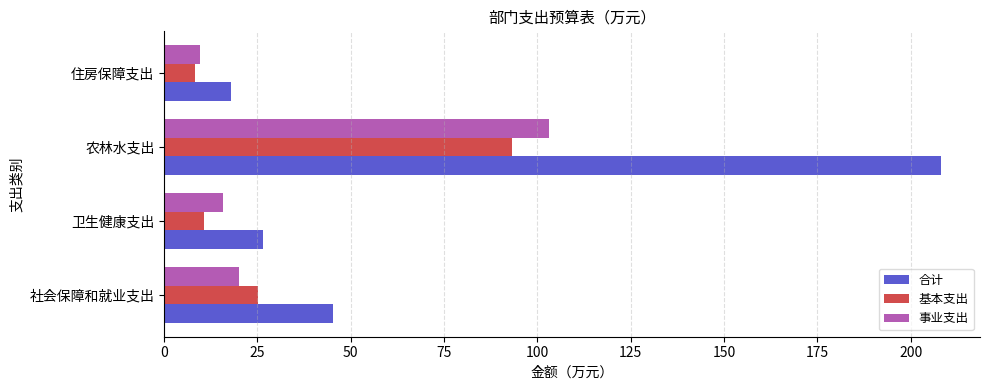

What is the average value of the 事业支出 series?

37.1